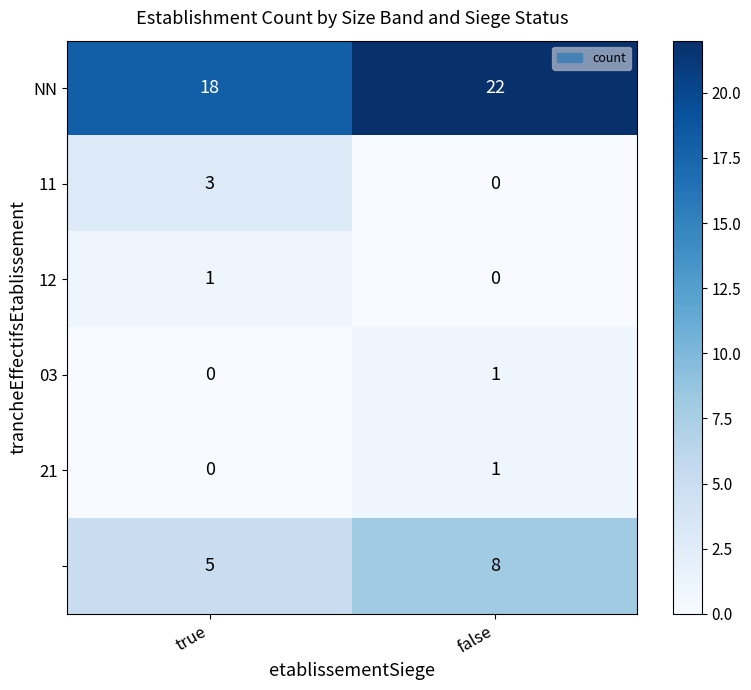

What is the spread (max minus min) of values at true?

18